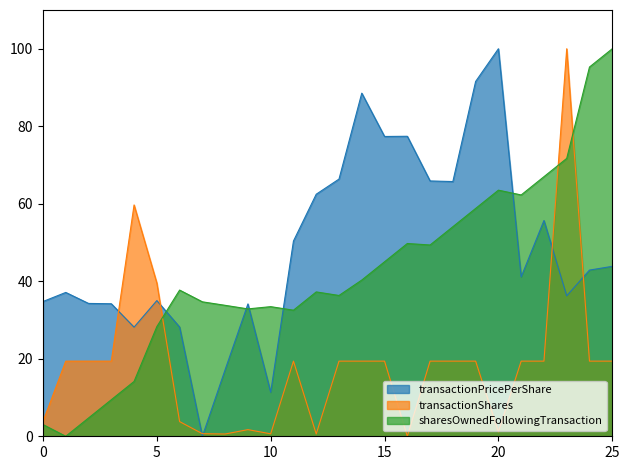

What is the average value of the sharesOwnedFollowingTransaction series?

42.1